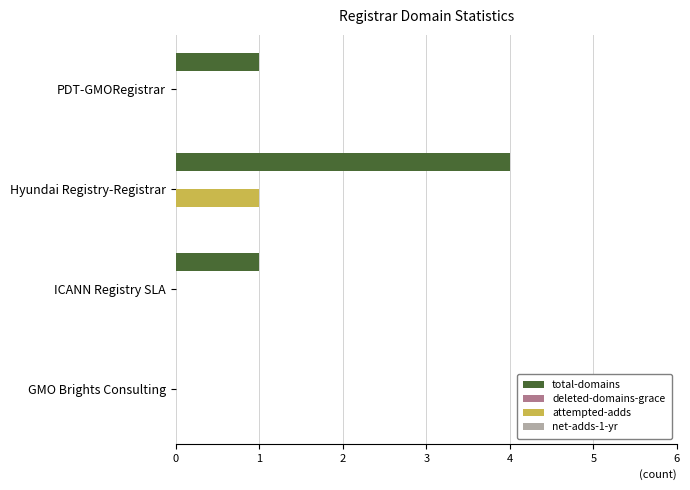

Which series changed the most between ICANN Registry SLA and GMO Brights Consulting?

total-domains